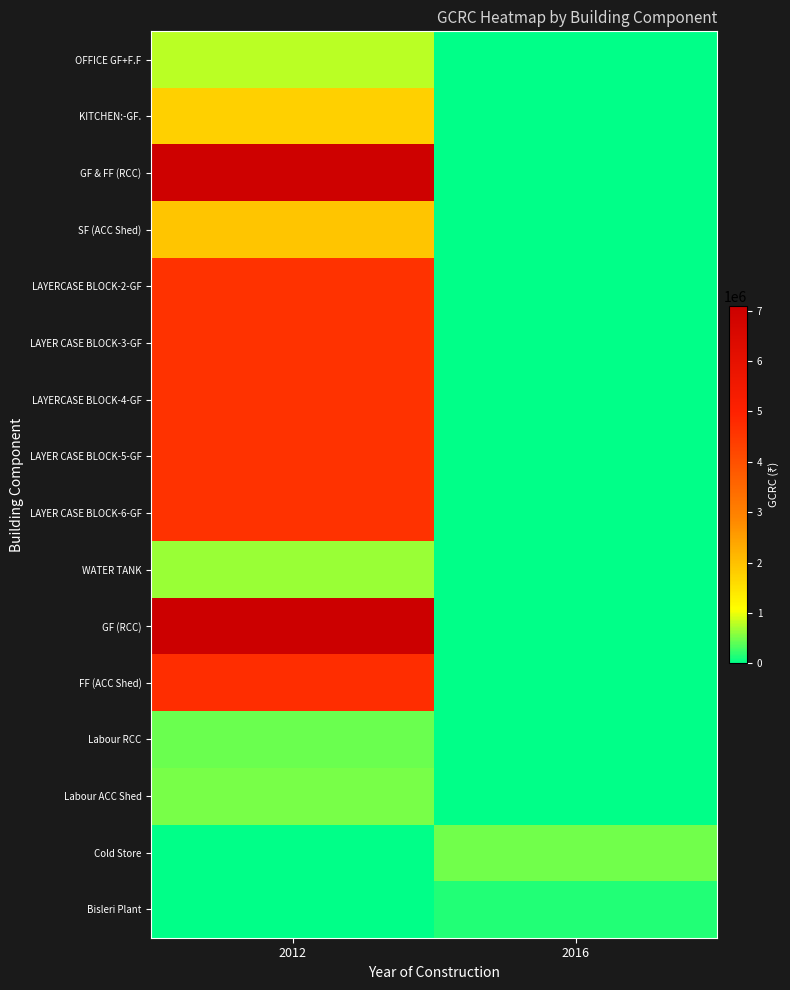

What is the spread (max minus min) of values at 2016?

480000.0